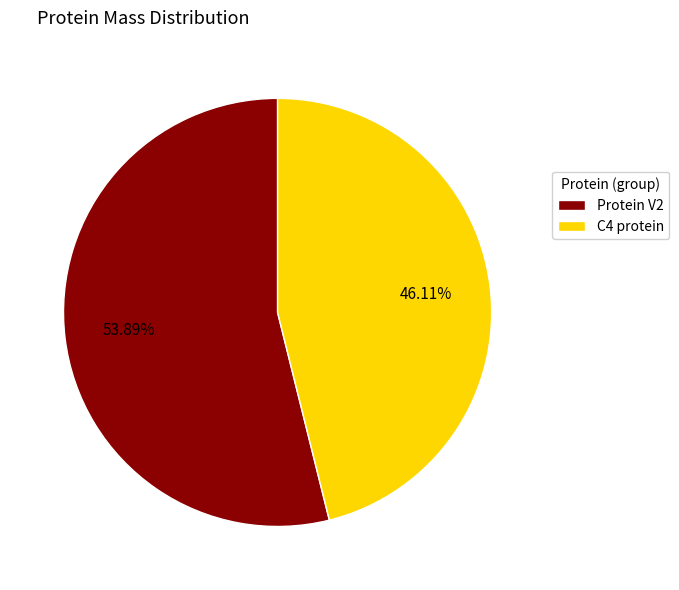

How many slices are in this pie chart?

2